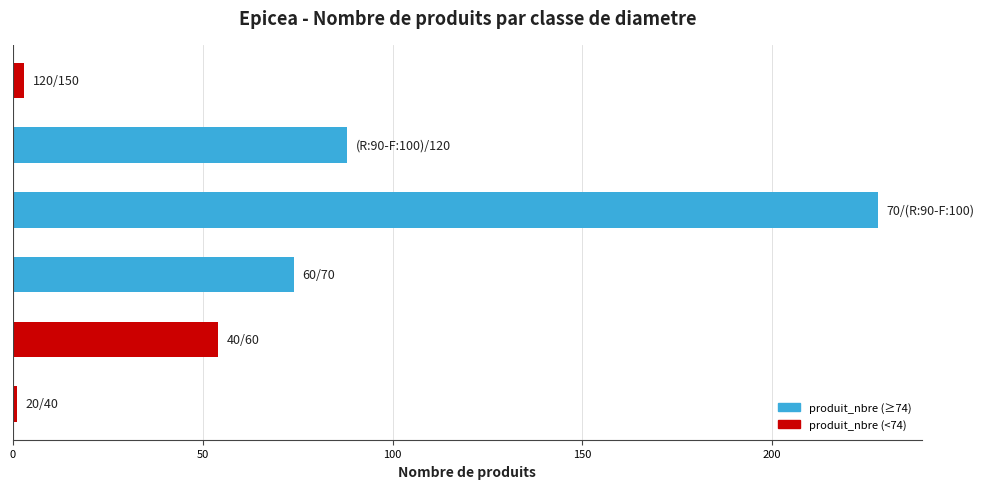

What is the difference between the maximum and minimum values?

227